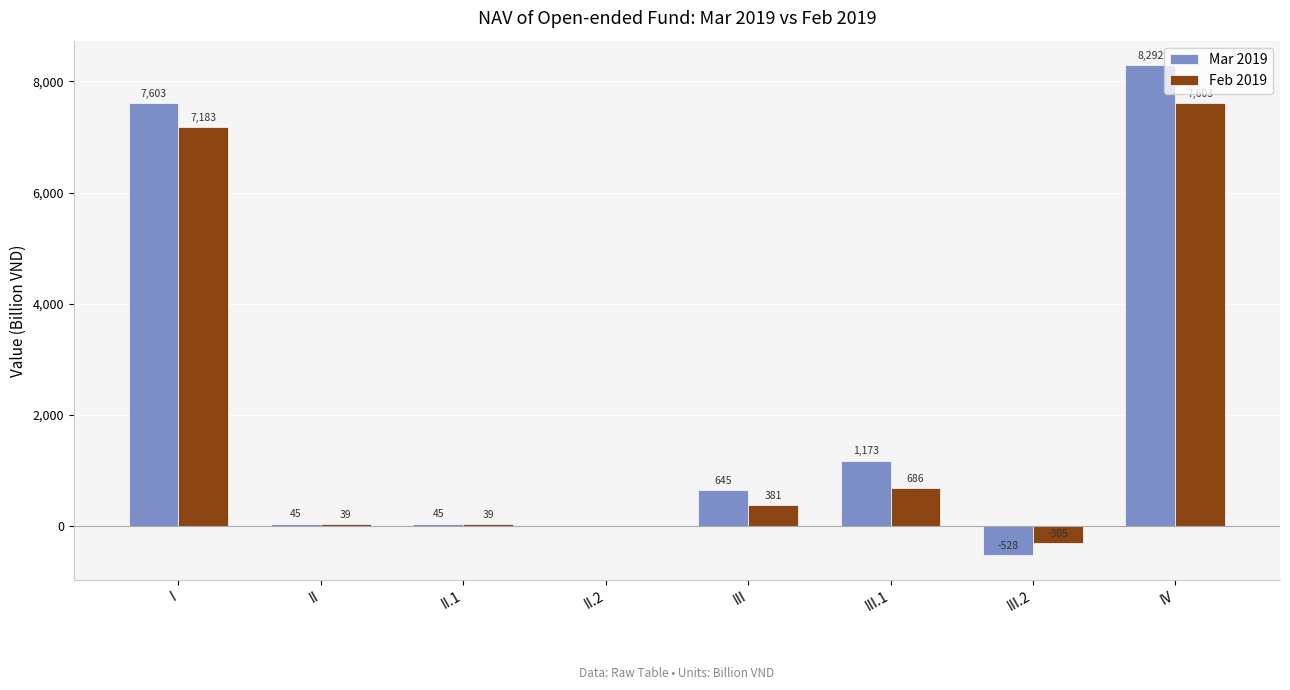

The Feb 2019 series shows 0.0 at II.2. True or false?

True